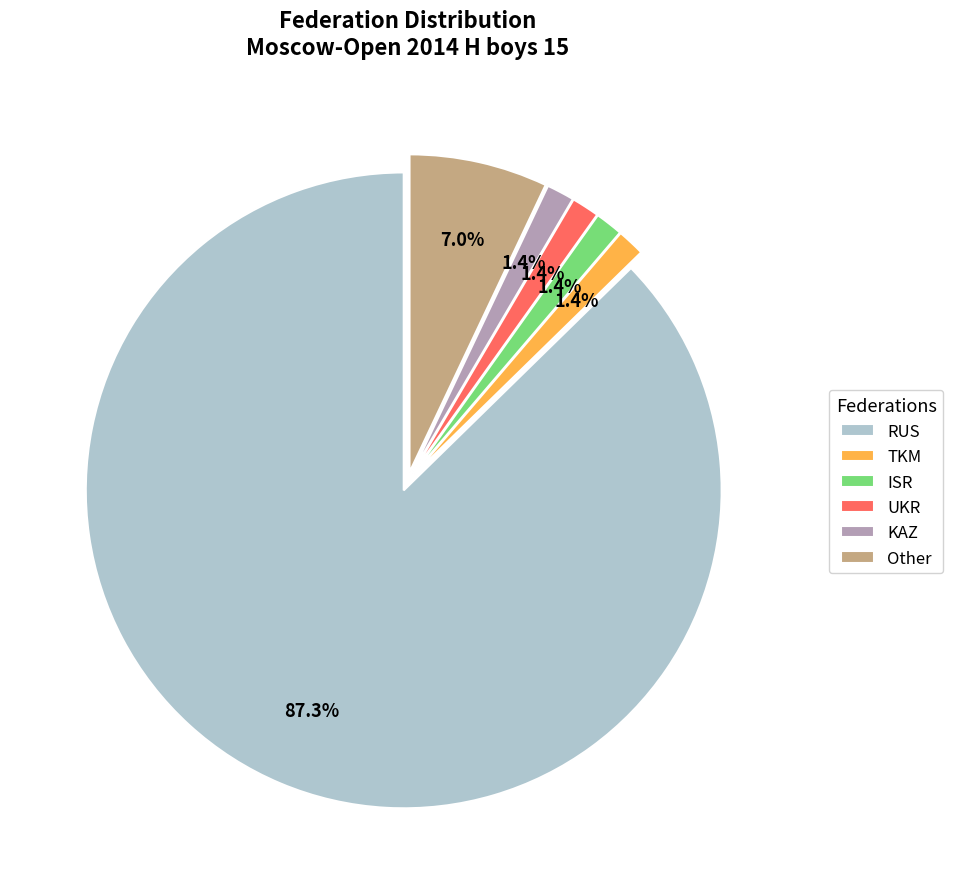

What is the largest slice in the pie chart?

RUS